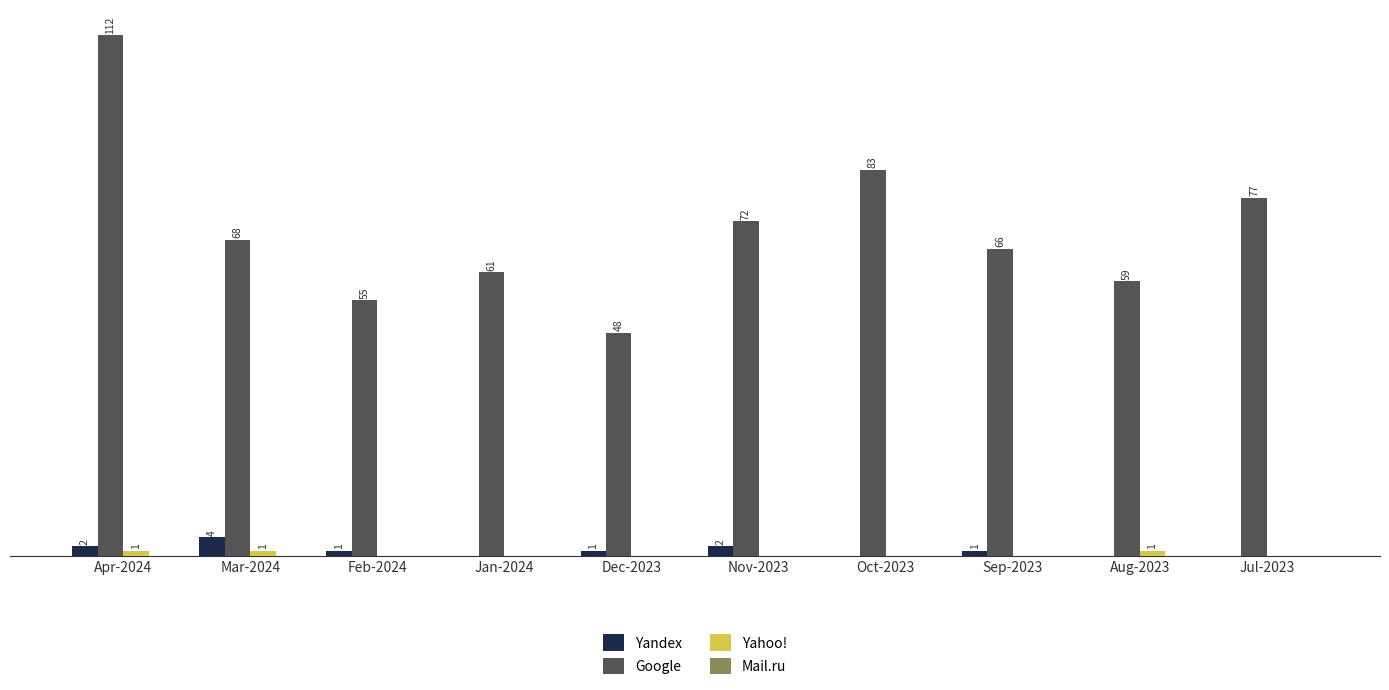

Where does the Google series first go above 68?

Apr-2024